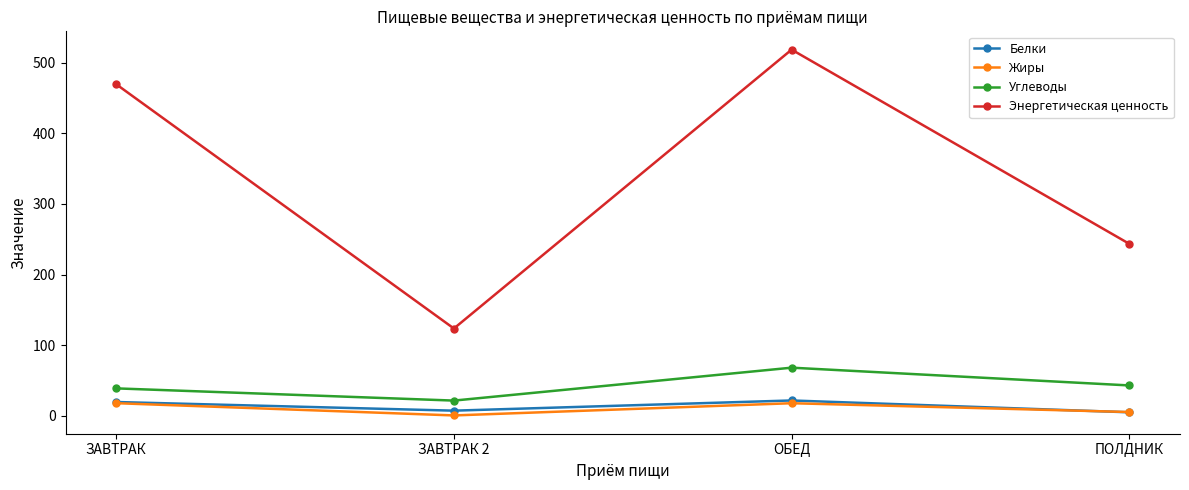

The value of Углеводы at ЗАВТРАК is 20.3. True or false?

False